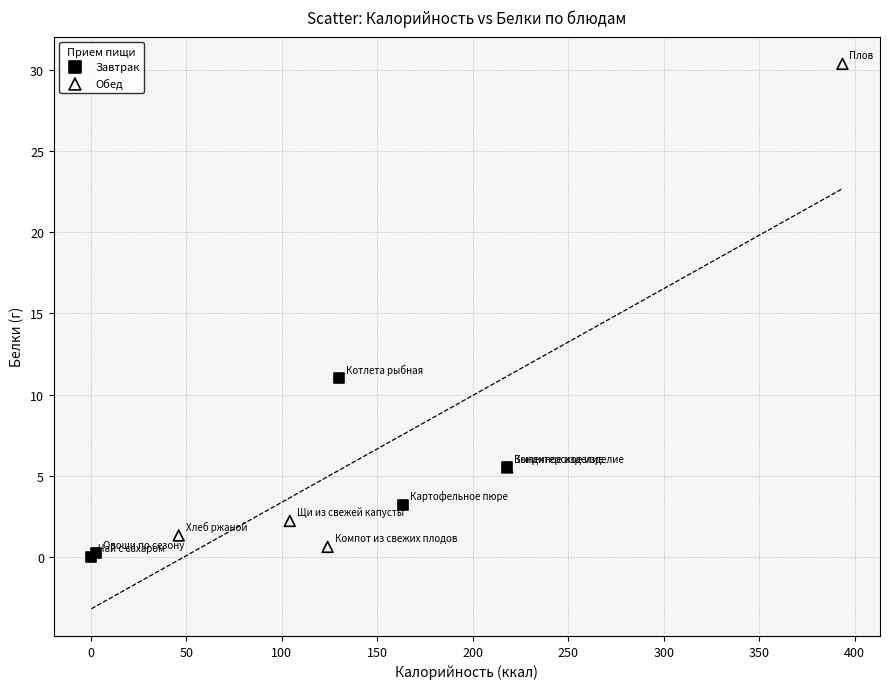

Which series reaches the maximum Y coordinate?

Обед